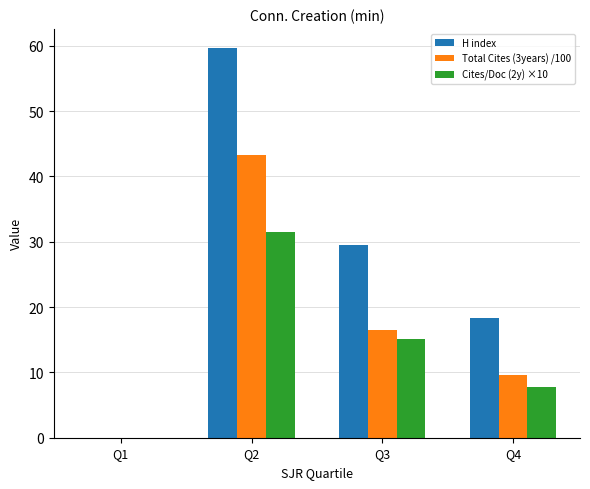

What is the difference between the H index values at Q4 and Q2?

41.3